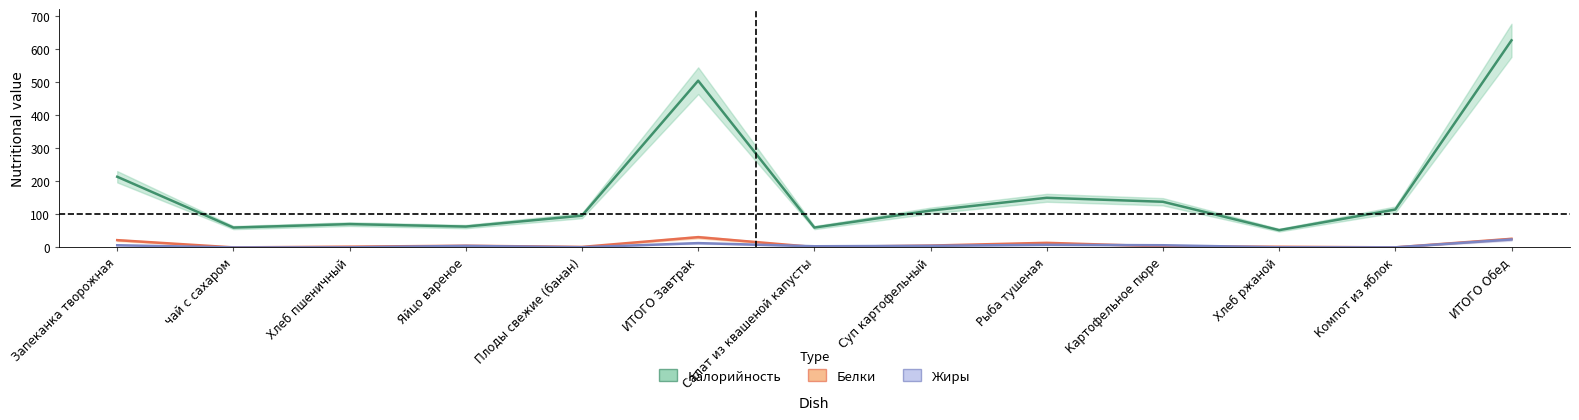

Reading left to right, extract all data points from this chart.

Калорийность: Запеканка творожная=213.6	чай с сахаром=60.0	Хлеб пшеничный=70.5	Яйцо вареное=63.0	Плоды свежие (банан)=96.0	ИТОГО Завтрак=504.0	Салат из квашеной капусты=60.0	Суп картофельный=111.4	Рыба тушеная=150.0	Картофельное пюре=138.0	Хлеб ржаной=52.2	Компот из яблок=114.6	ИТОГО Обед=626.0
Белки: Запеканка творожная=22.0	чай с сахаром=0.1	Хлеб пшеничный=2.3	Яйцо вареное=5.1	Плоды свежие (банан)=1.5	ИТОГО Завтрак=31.0	Салат из квашеной капусты=1.2	Суп картофельный=5.6	Рыба тушеная=13.9	Картофельное пюре=3.2	Хлеб ржаной=2.0	Компот из яблок=0.2	ИТОГО Обед=26.0
Жиры: Запеканка творожная=6.5	чай с сахаром=0.0	Хлеб пшеничный=0.2	Яйцо вареное=4.6	Плоды свежие (банан)=0.5	ИТОГО Завтрак=13.0	Салат из квашеной капусты=3.5	Суп картофельный=4.8	Рыба тушеная=7.8	Картофельное пюре=6.6	Хлеб ржаной=0.4	Компот из яблок=0.2	ИТОГО Обед=24.0